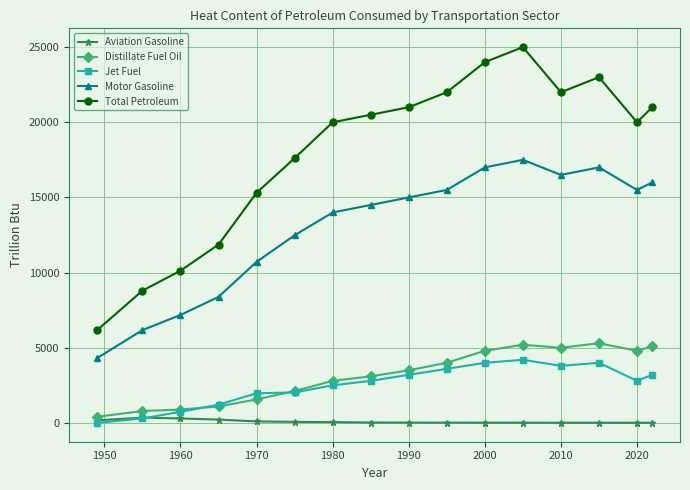

Which series has the widest spread of values?

Total Petroleum